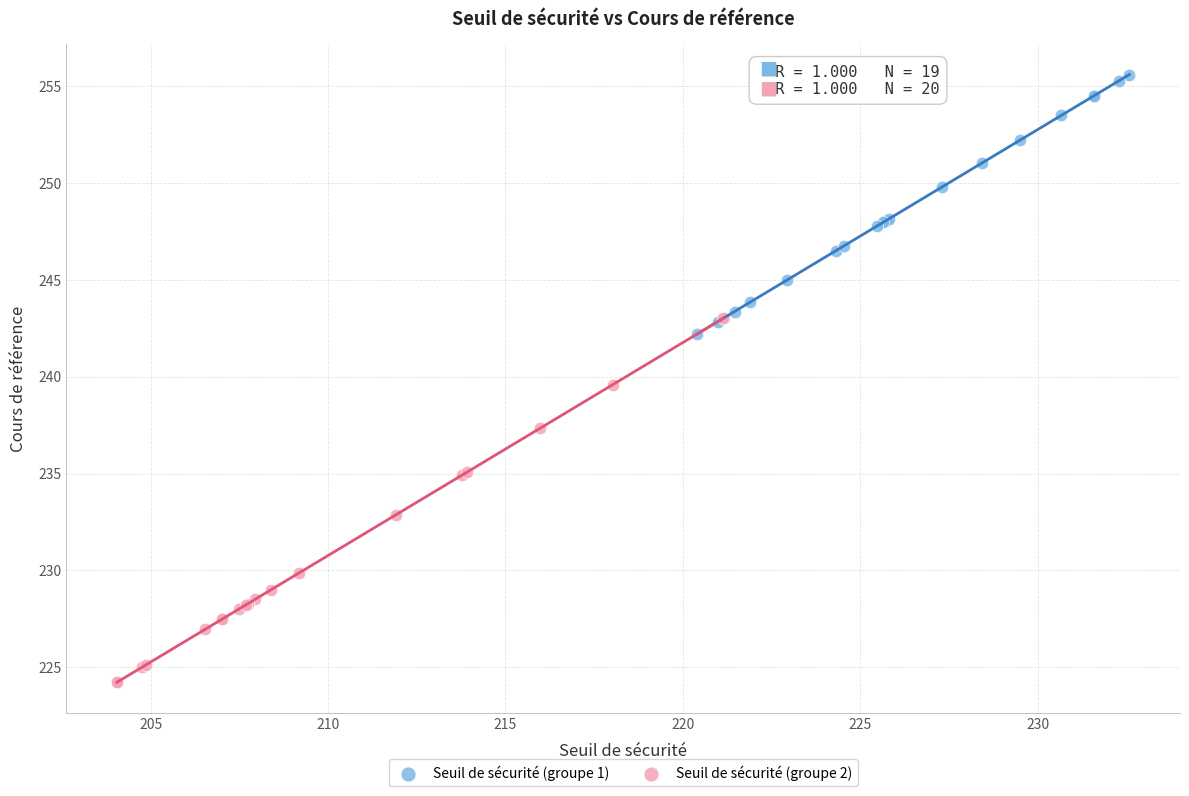

Which series has the widest spread of Y values?

Seuil de sécurité (groupe 2)